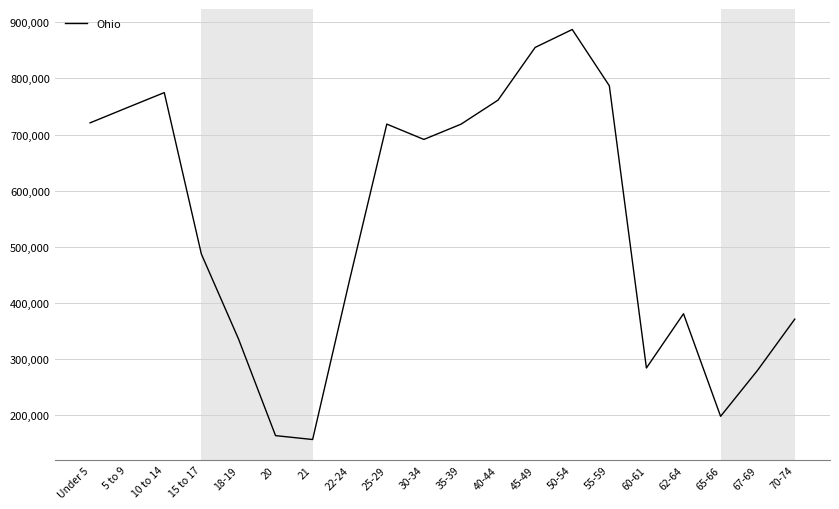

Which label corresponds to the largest value in the chart?

50-54